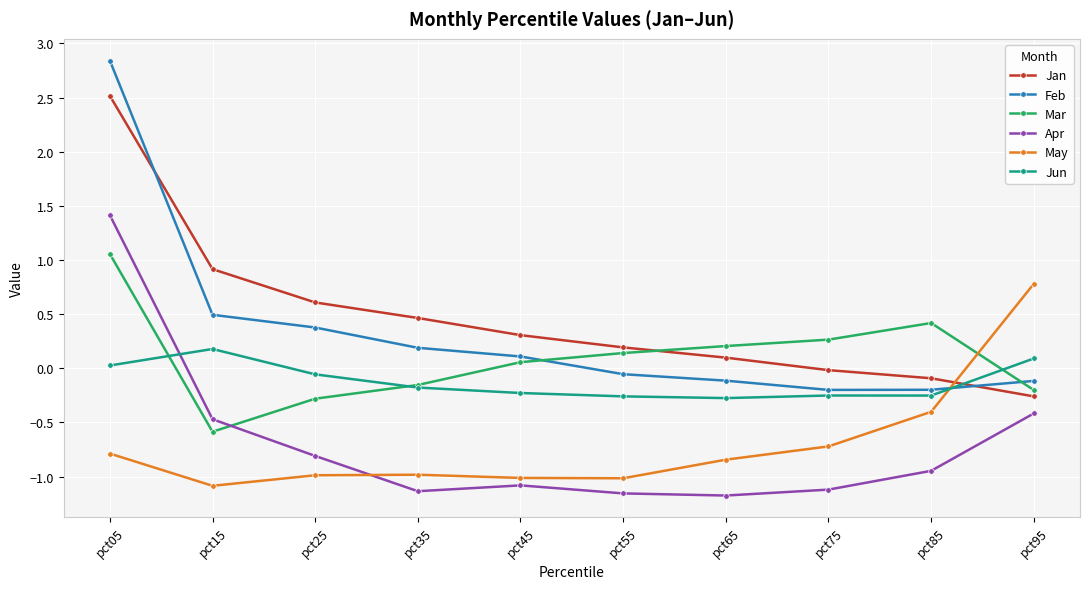

Read the Mar value at pct85.

0.4